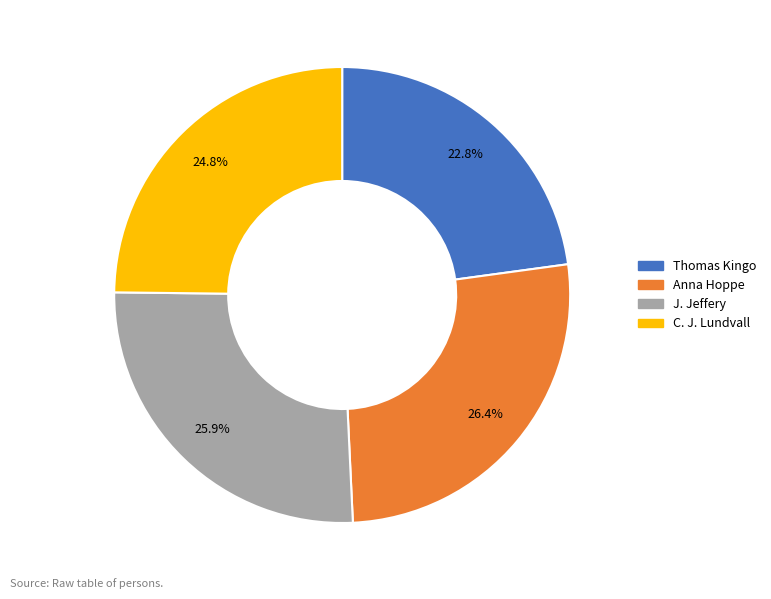

To the nearest percent, what percentage of the pie is C. J. Lundvall?

25%